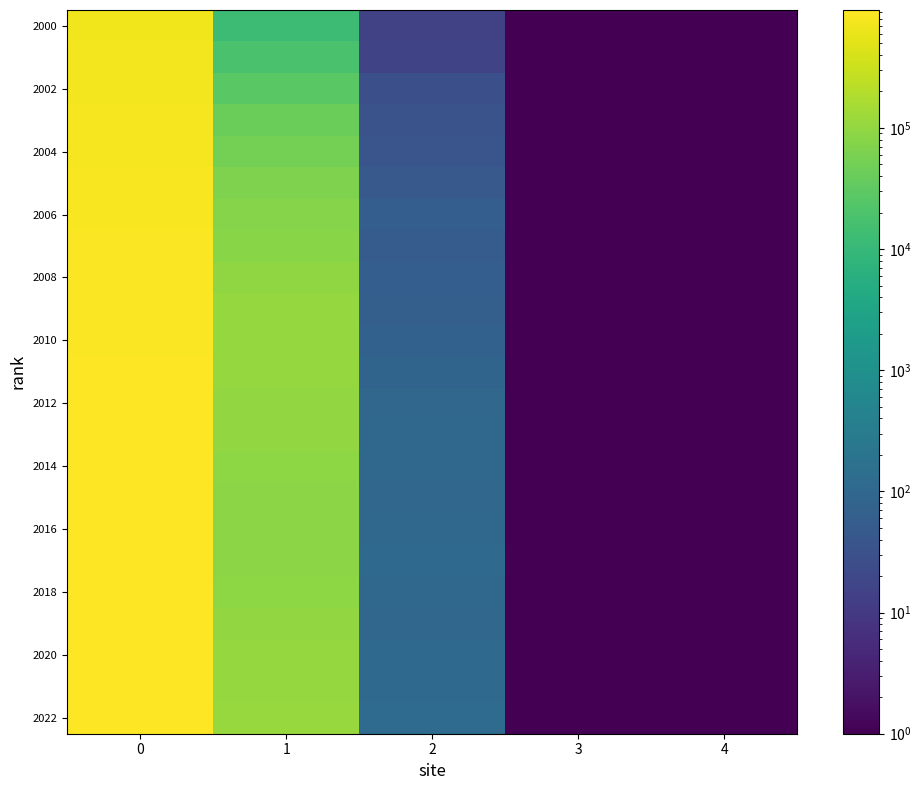

What is the spread (max minus min) of values at 4?

0.1